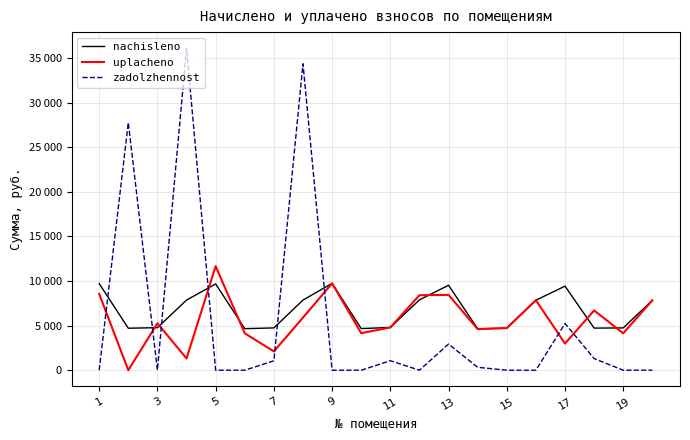

What are all the series names shown in the legend?

nachisleno, uplacheno, zadolzhennost